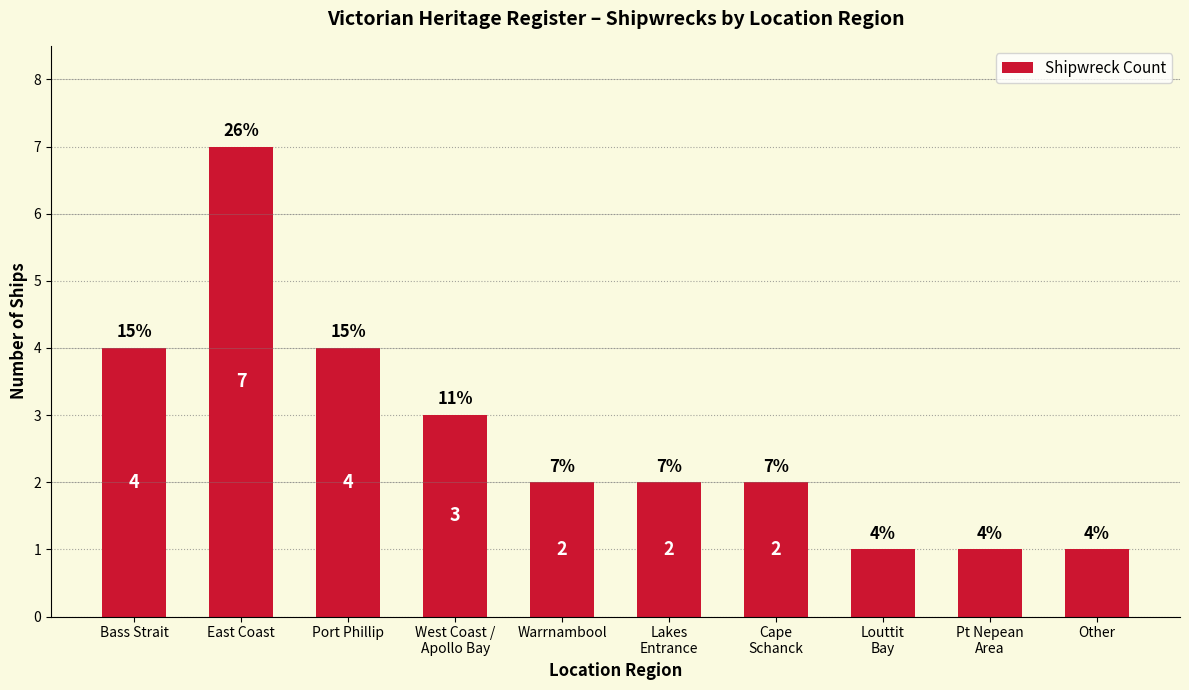

Approximately how many times larger is the value at Bass Strait compared to Port Phillip?

1.0